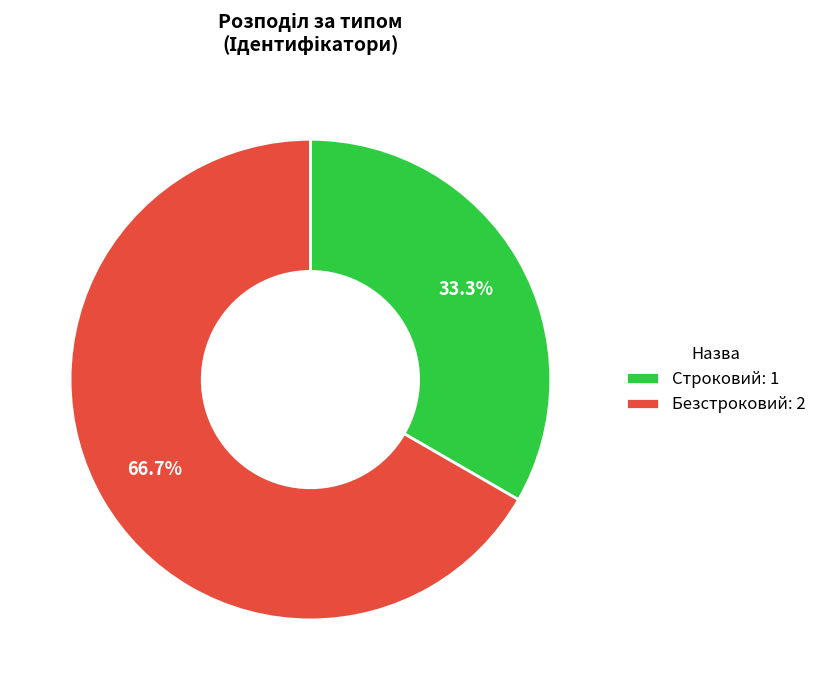

What percentage is NOT represented by Безстроковий?

33.3%